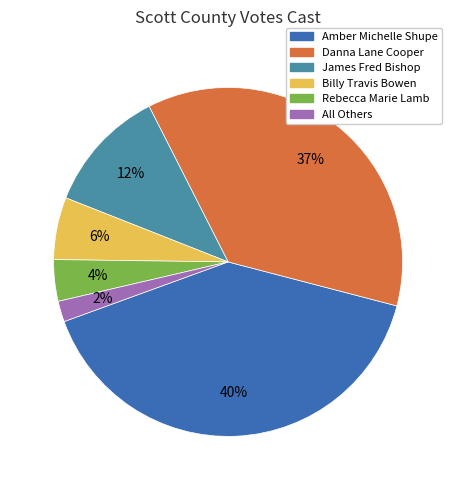

To the nearest percent, what percentage of the pie is Danna Lane Cooper?

37%